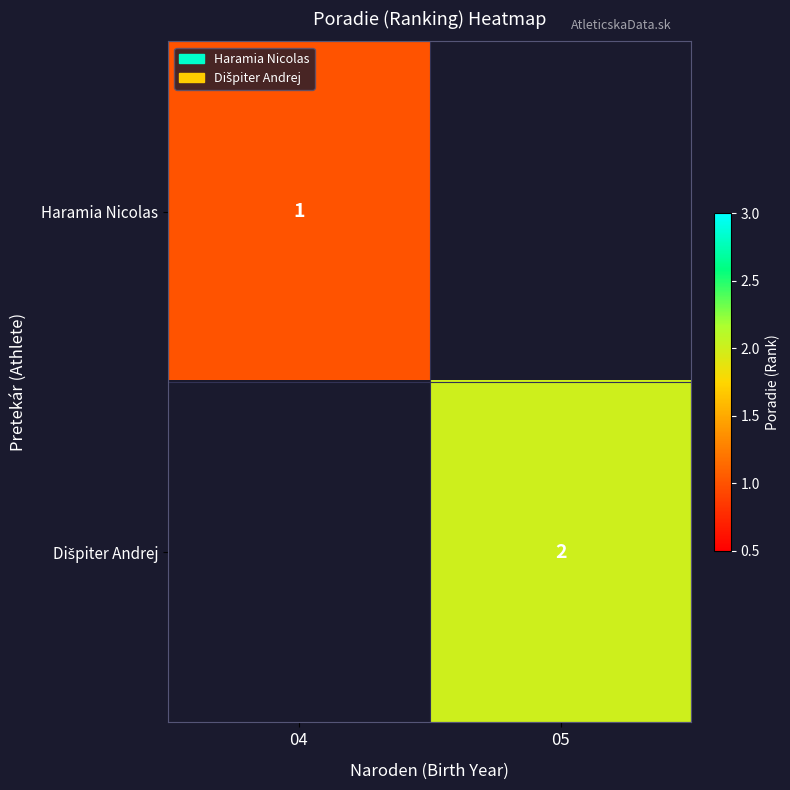

Is it true that Haramia Nicolas equals 1 at 04?

True